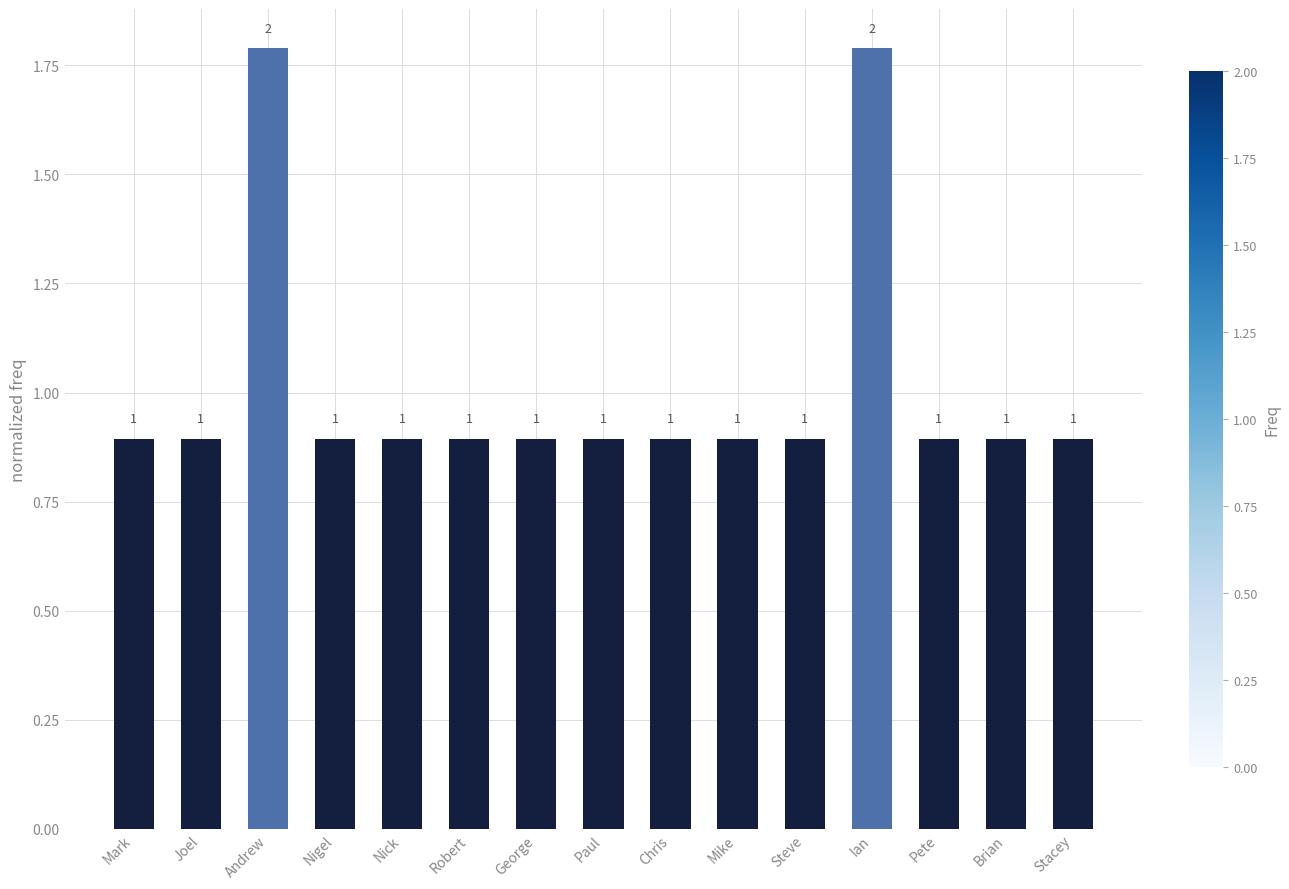

How many bars are there in total?

15